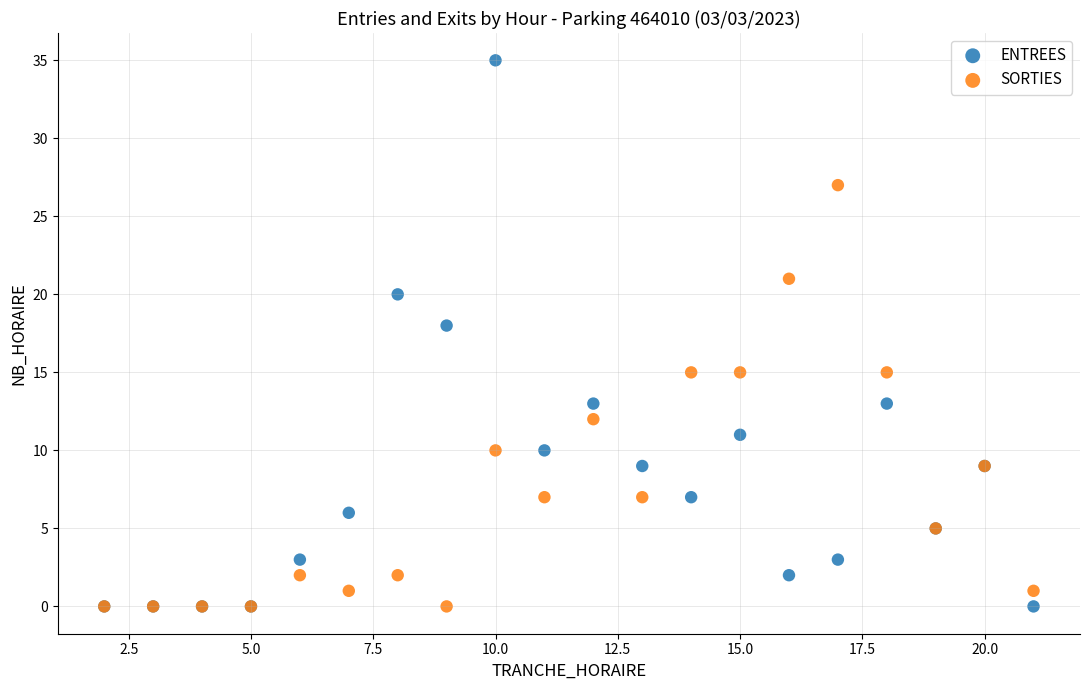

In the ENTREES series, what Y value is closest to 17?

18